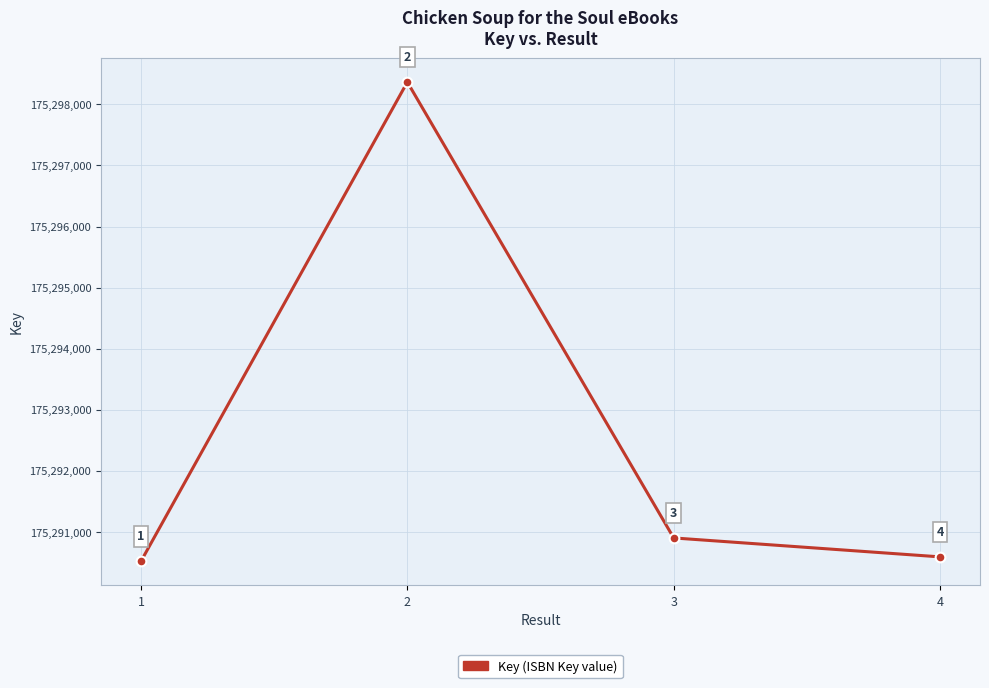

At which category does the chart reach its peak across all series?

2